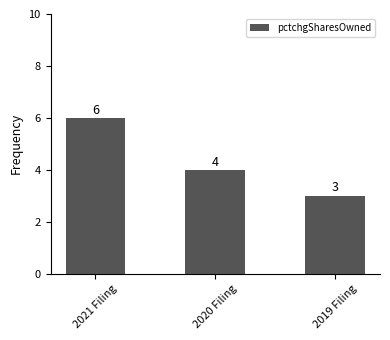

Which has a higher value, 2020 Filing or 2019 Filing?

2020 Filing